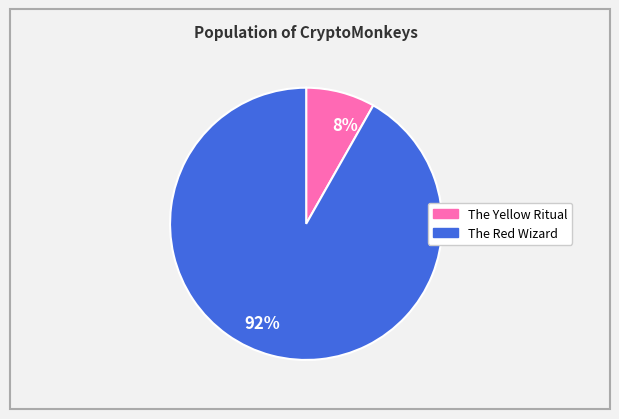

Rank the categories by value from highest to lowest.

The Red Wizard, The Yellow Ritual